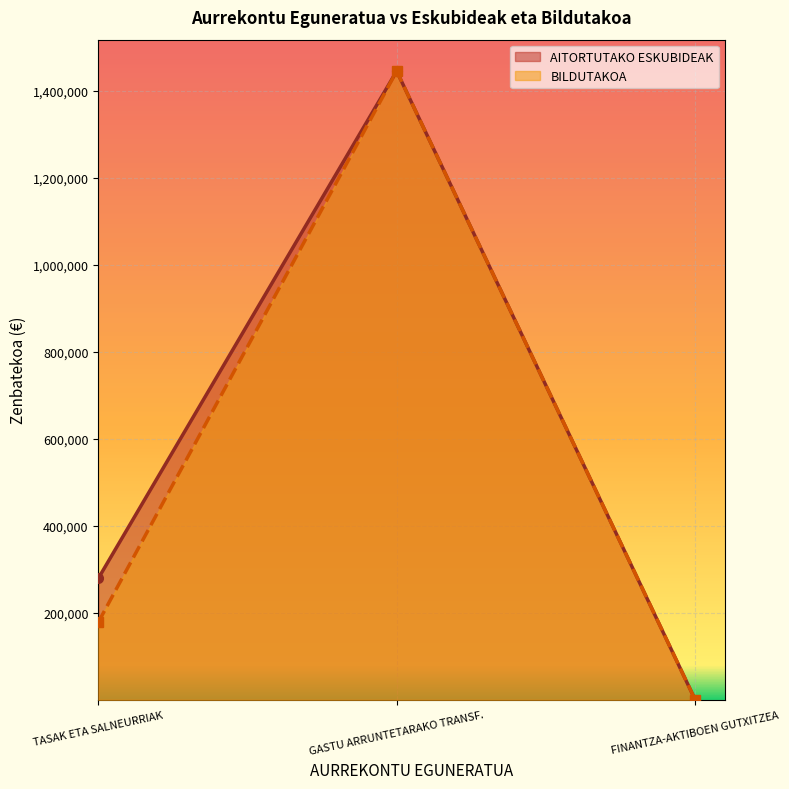

What is the difference between the maximum and second lowest values in the BILDUTAKOA series?

1266541